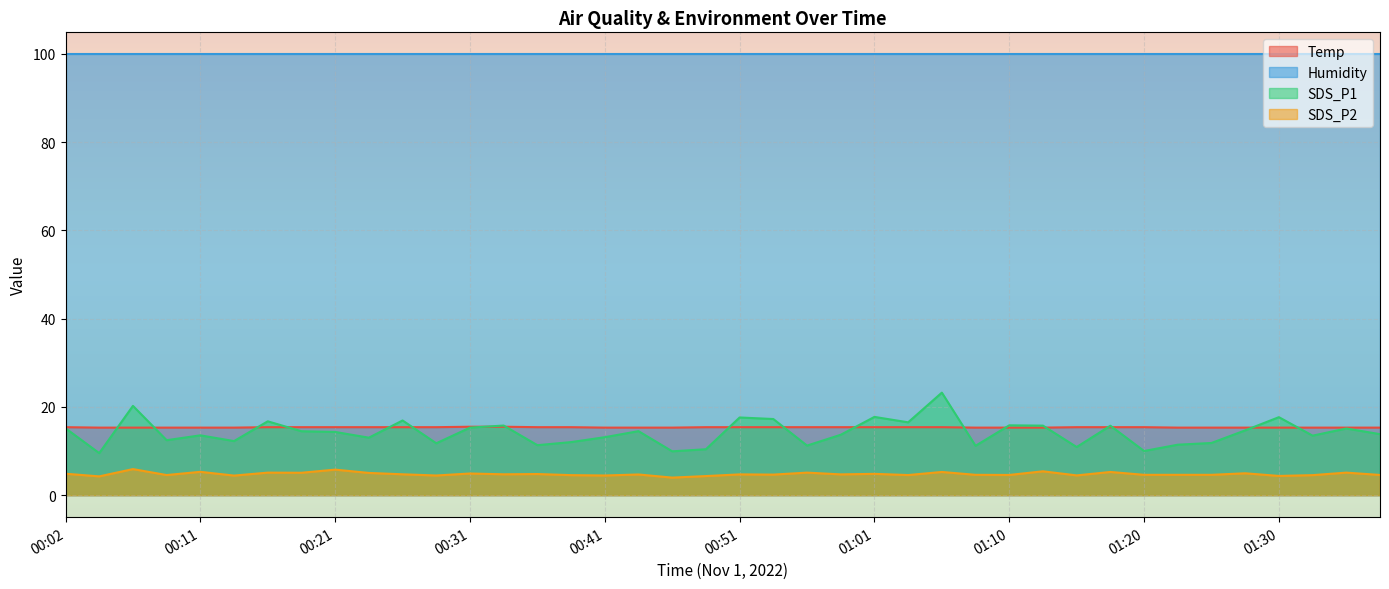

Which series has the largest total across all categories?

Humidity